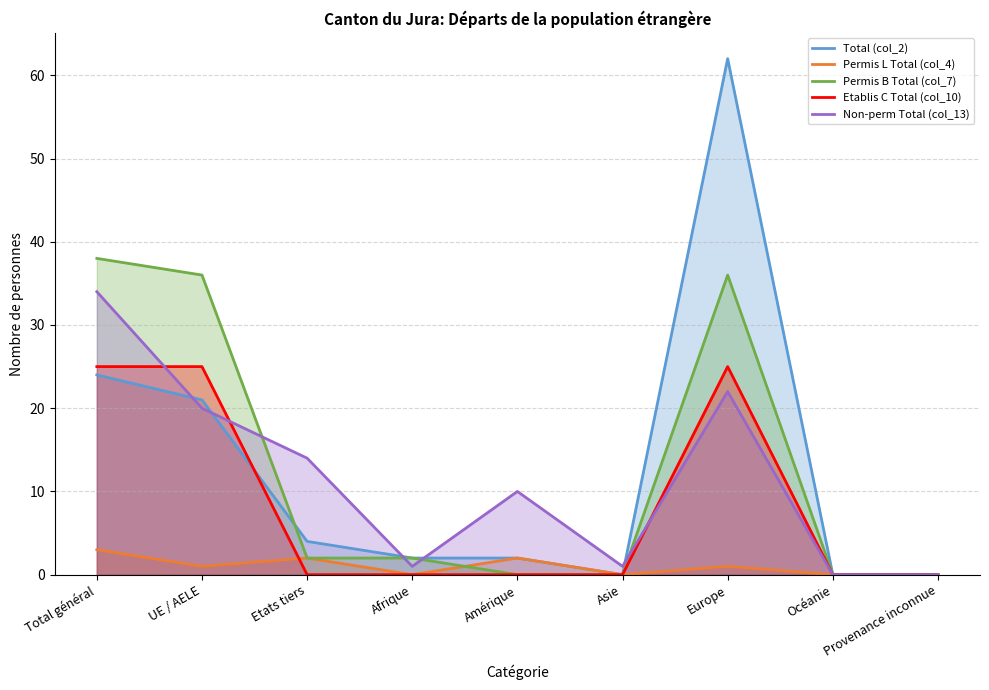

Which label corresponds to the smallest value in the chart?

Asie